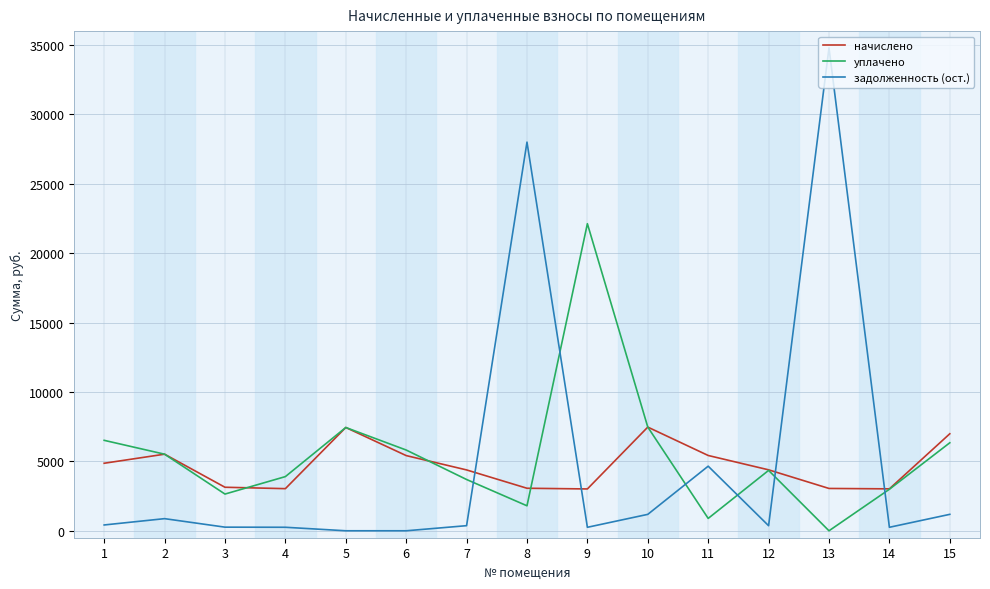

What is the total value across all series at 15?

14514.4